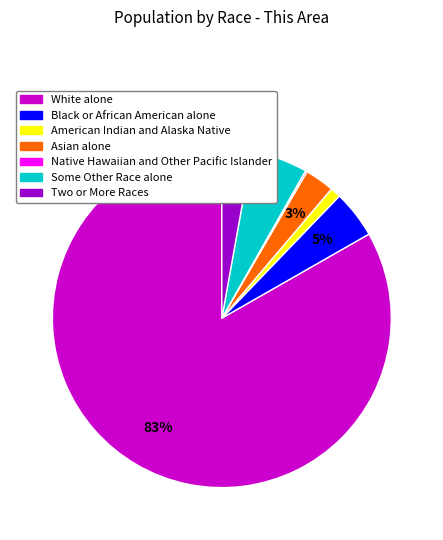

To the nearest percent, what percentage of the pie is Some Other Race alone?

5%